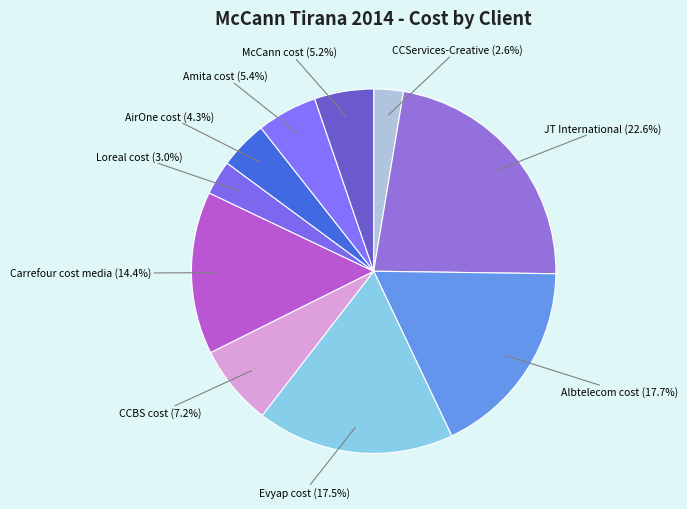

How many slices are in this pie chart?

10